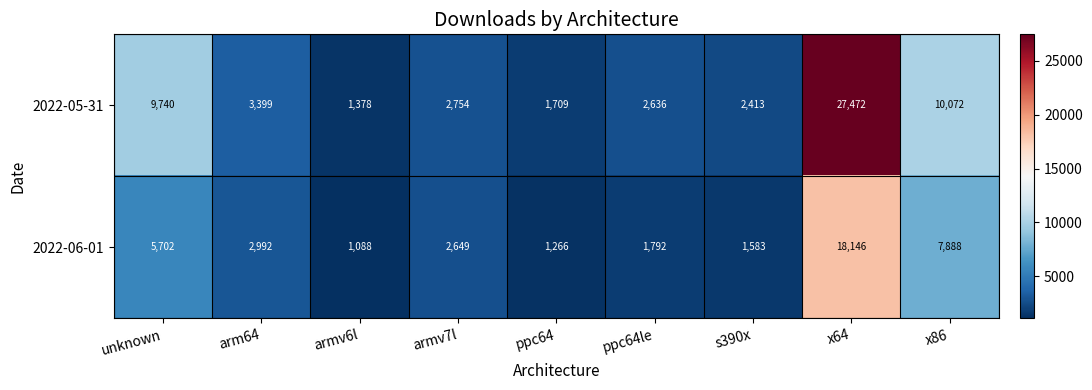

Which series has the largest total across all categories?

2022-05-31